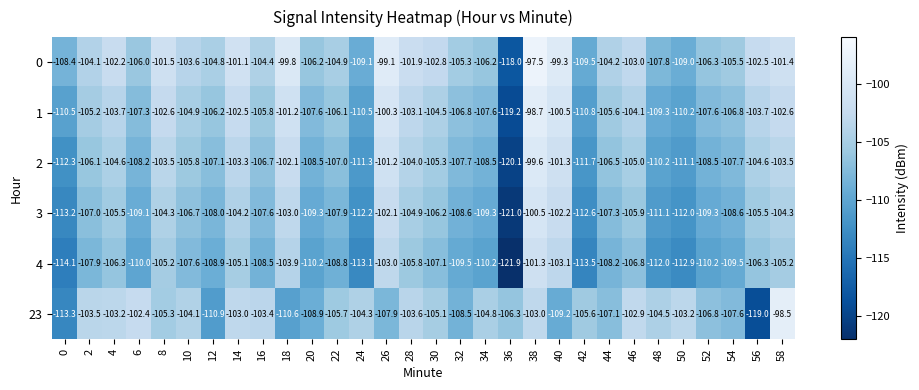

What is the sum of all 4 values?

-3256.1